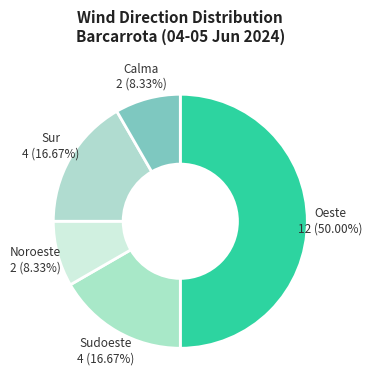

To the nearest percent, what is the difference between the Sur and Sudoeste slice percentages?

0%